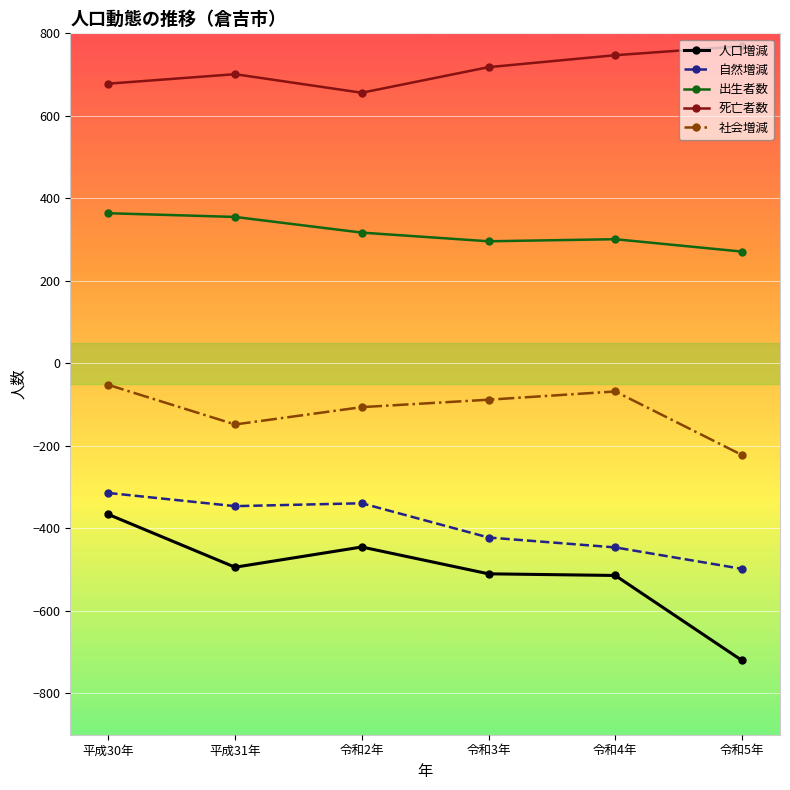

What are all the series names shown in the legend?

人口増減, 自然増減, 出生者数, 死亡者数, 社会増減